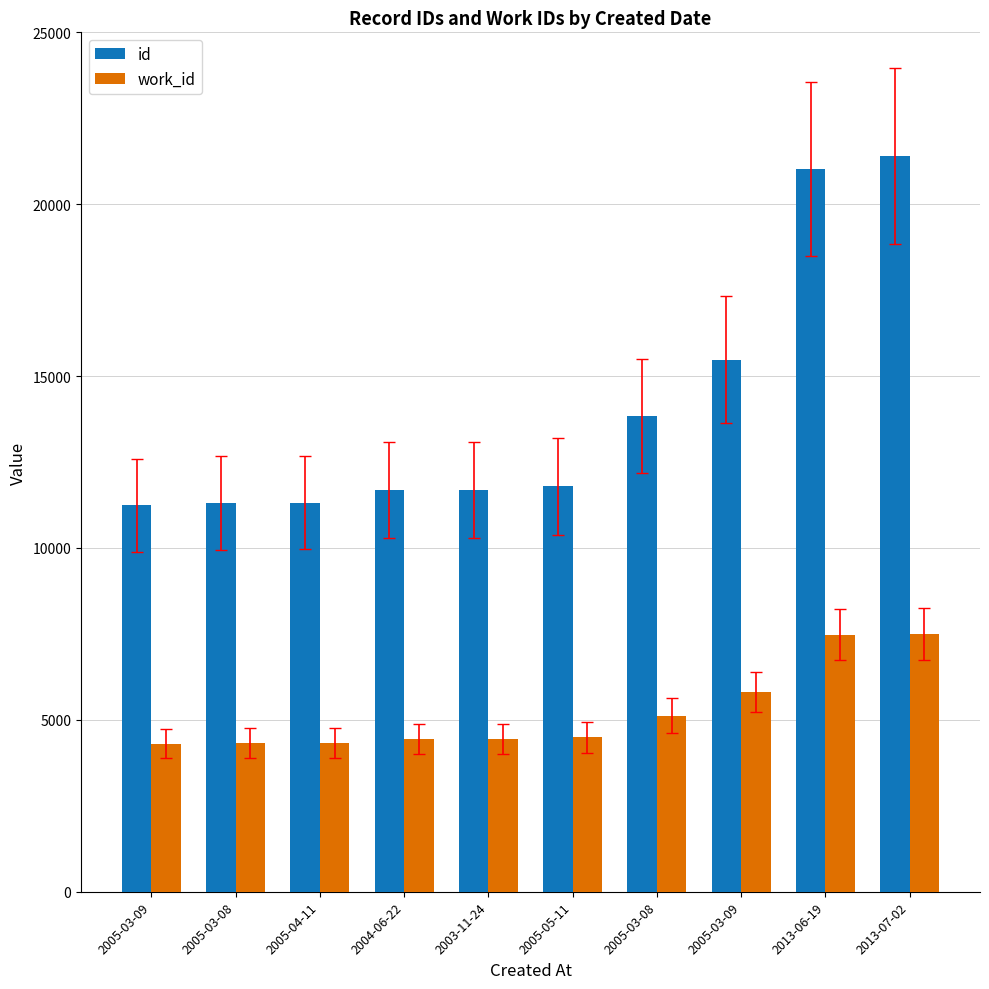

Is it true that work_id equals 4329 at 2005-04-11?

True